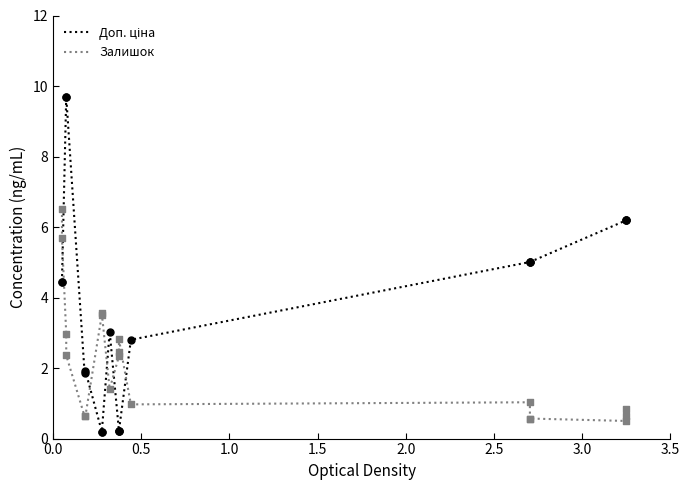

Is the value of Доп. ціна at 14 greater than the value of Залишок at 13?

Yes